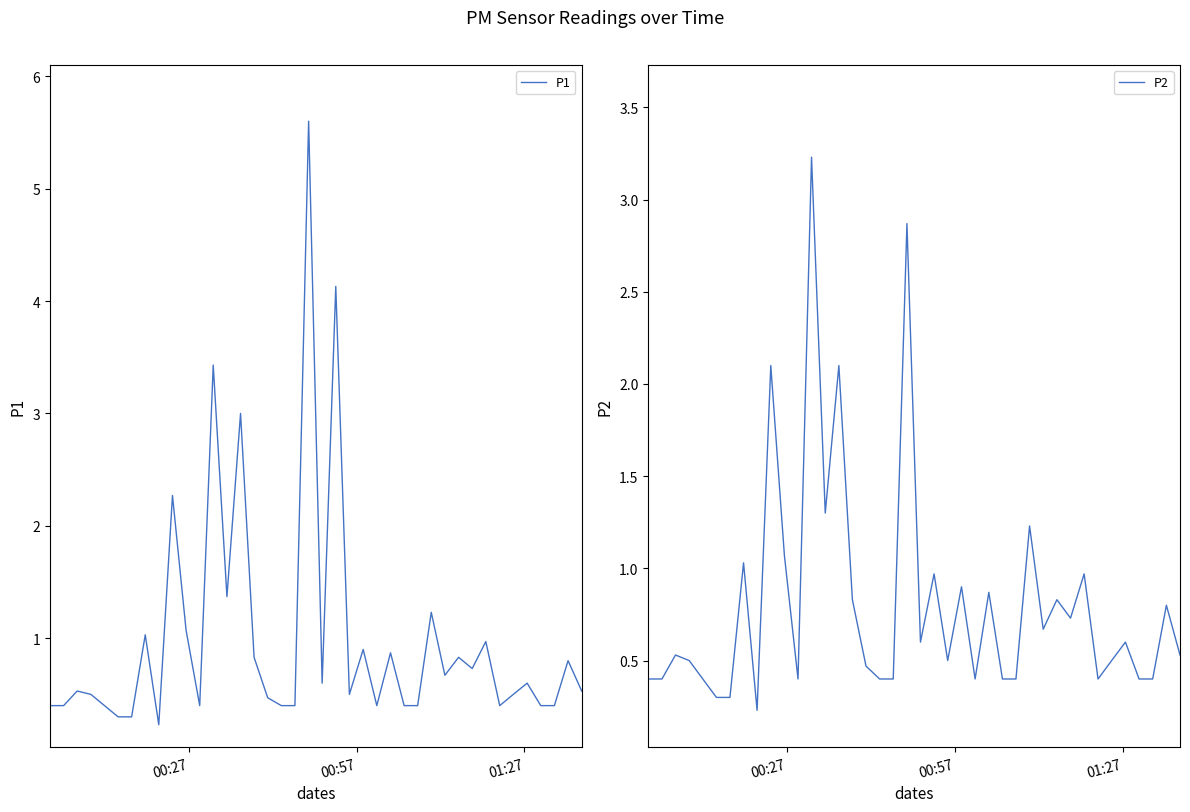

Is the value of P1 at 8 greater than the value of P2 at 5?

No